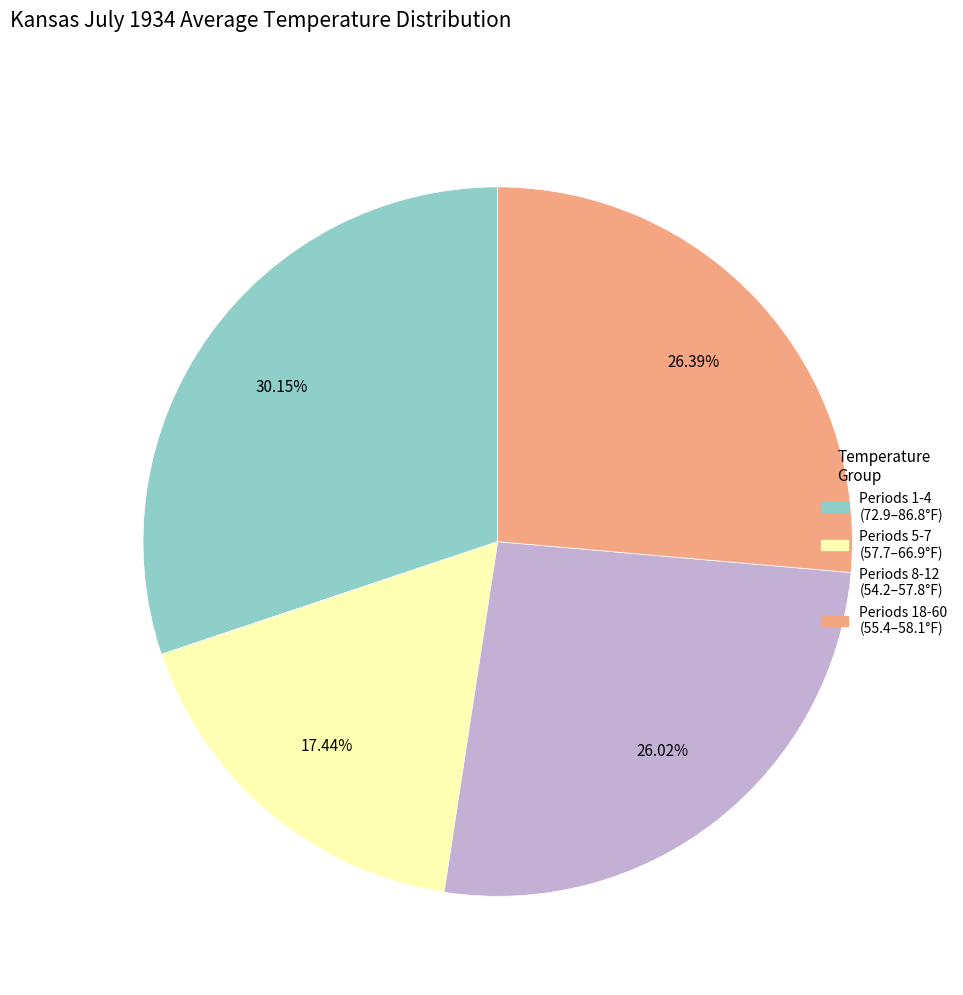

Does any single category account for the majority?

No